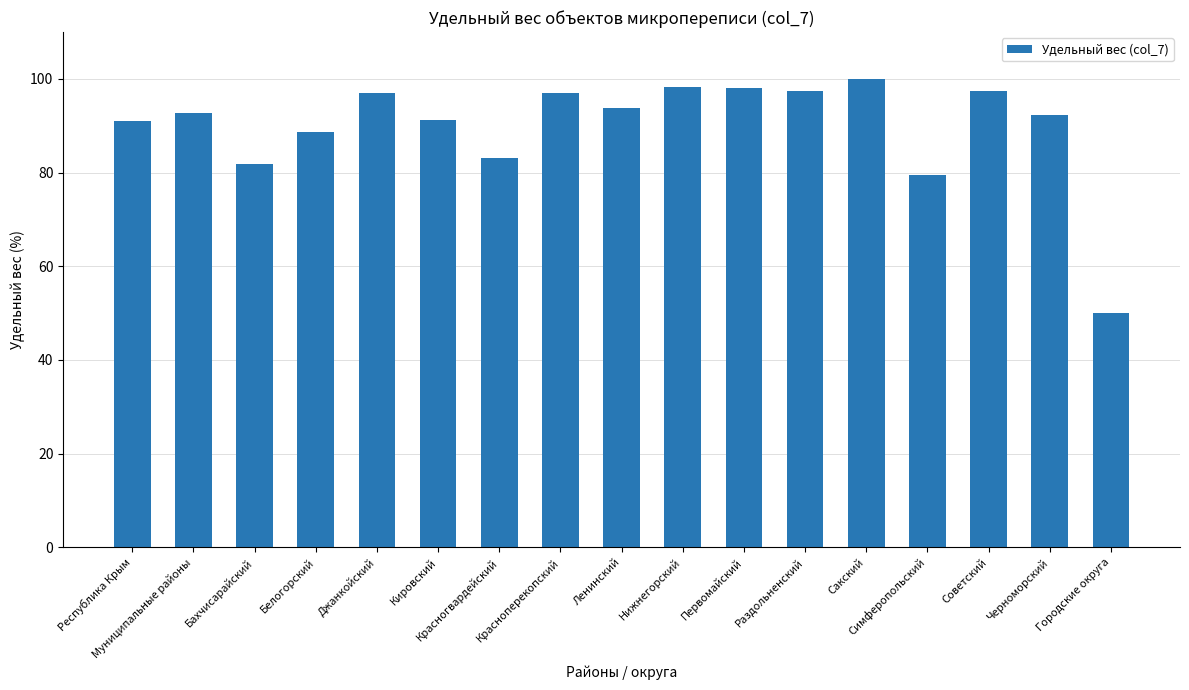

At which label is the value closest to 75?

Симферопольский